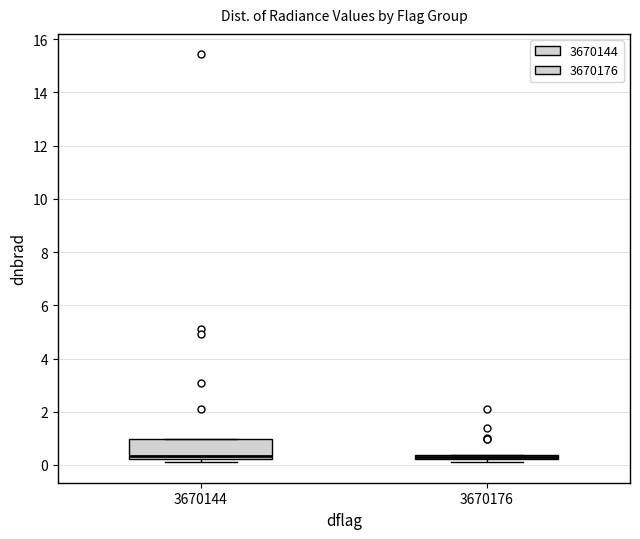

Comparing the boxes themselves (not the whiskers), which one is the tallest?

3670144